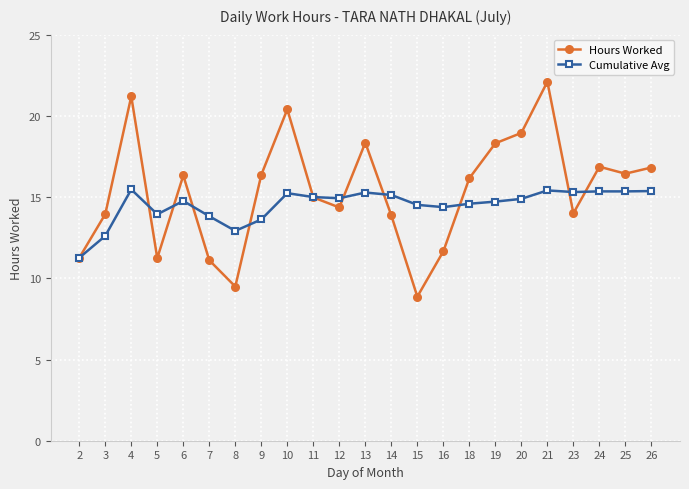

Is the value of Cumulative Avg at 4 greater than the value of Hours Worked at 3?

Yes